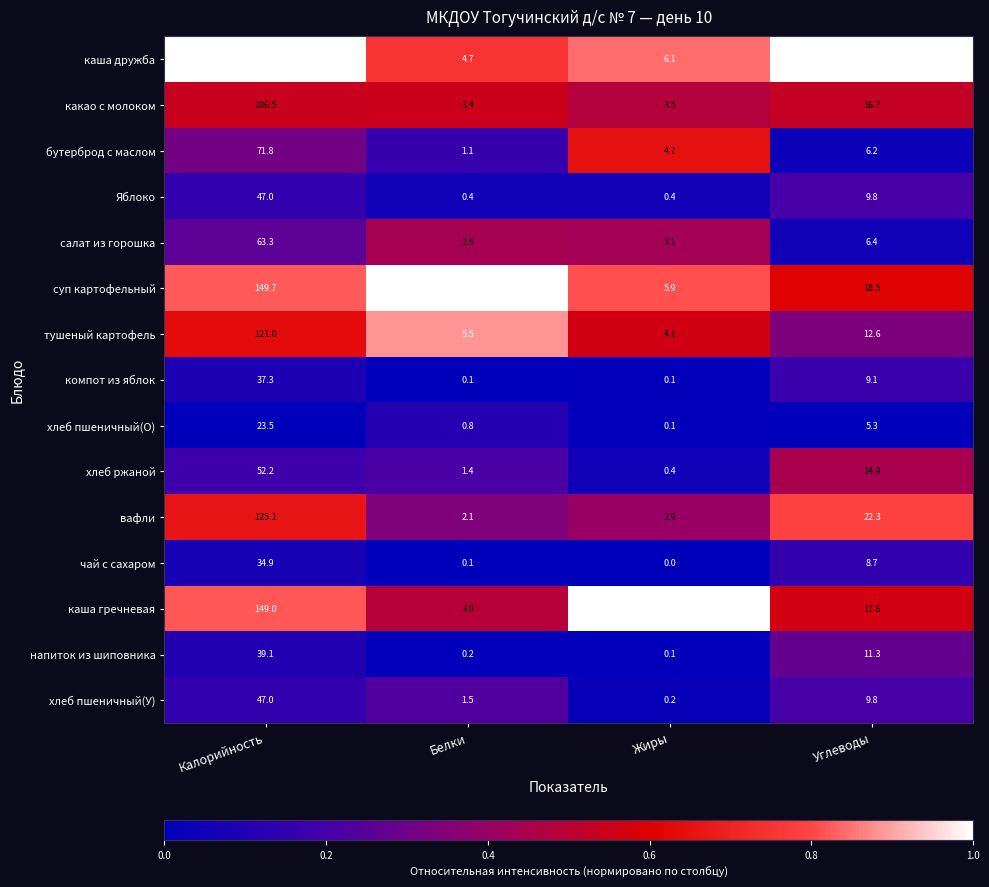

What is the sum of the тушеный картофель values at Жиры and Белки?

9.6